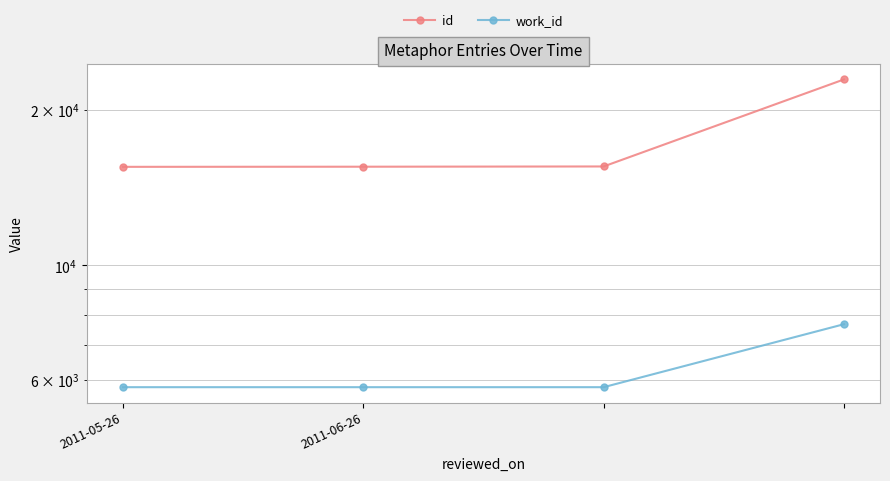

At which category is the sum across all series the highest?

3